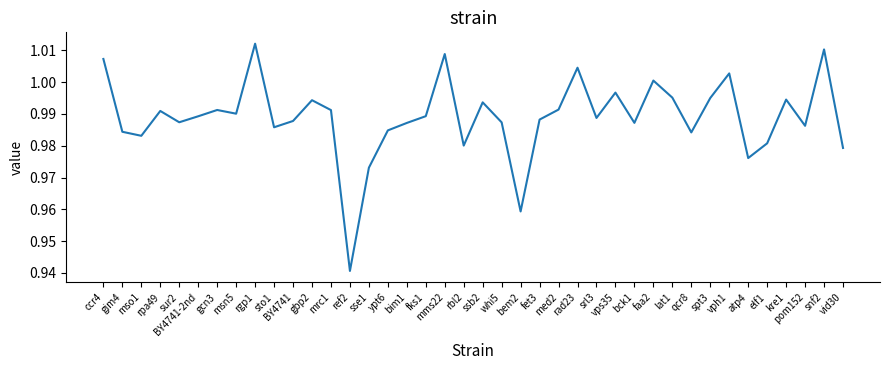

Which category has the highest value across all series?

rgp1